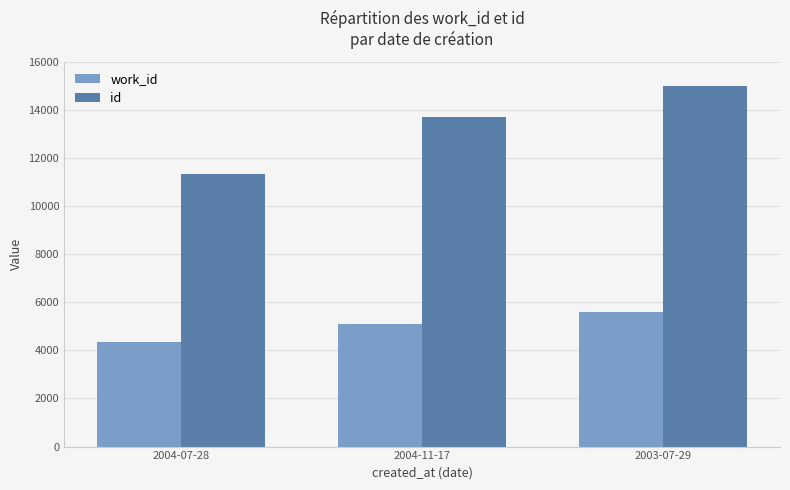

What is the difference between the highest and lowest values at 2003-07-29?

9387